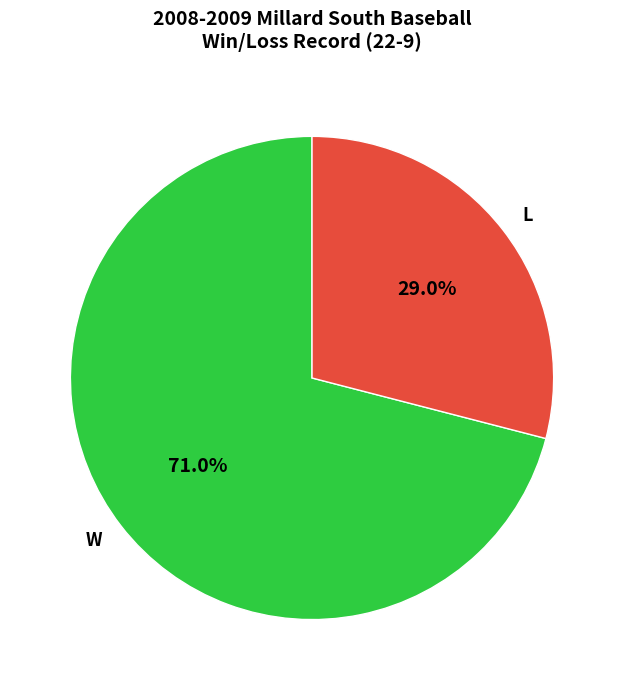

What is the total percentage of L and W?

100.0%